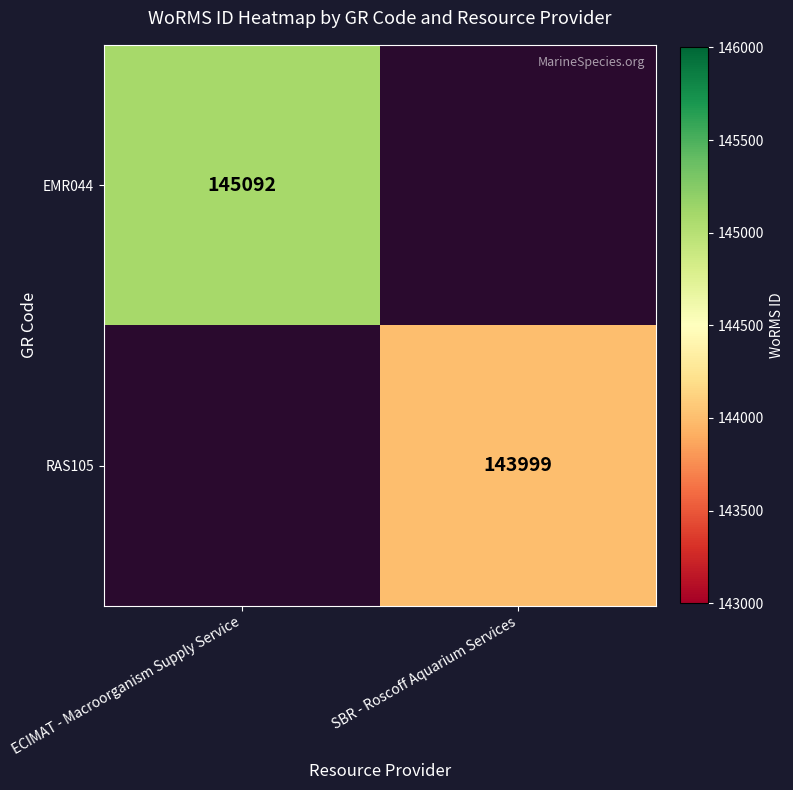

How many distinct data groups are displayed?

2